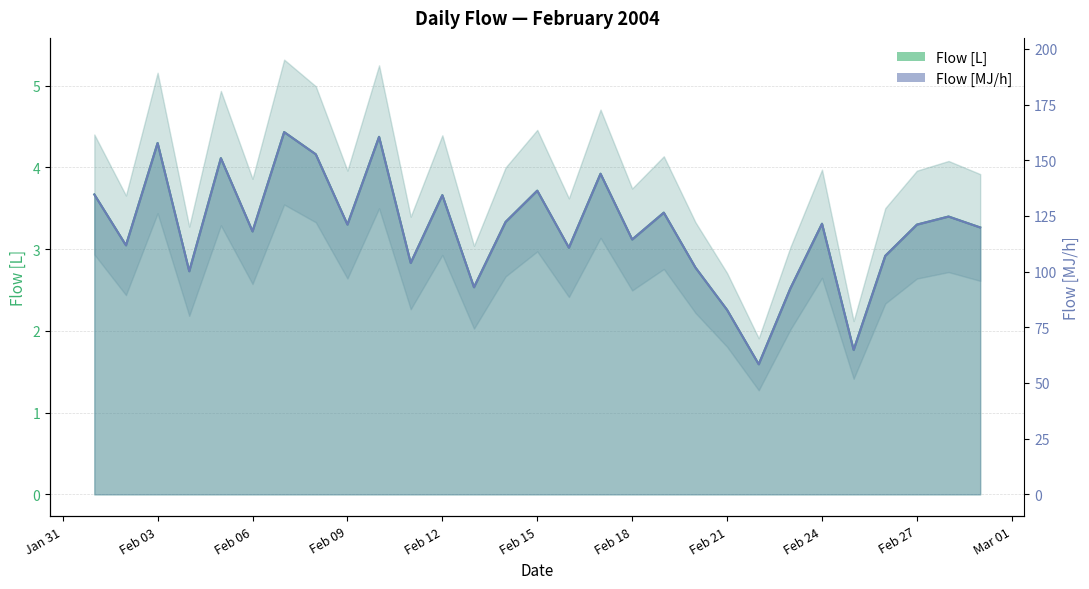

What are all the series names shown in the legend?

Flow [L], Flow [MJ/h]